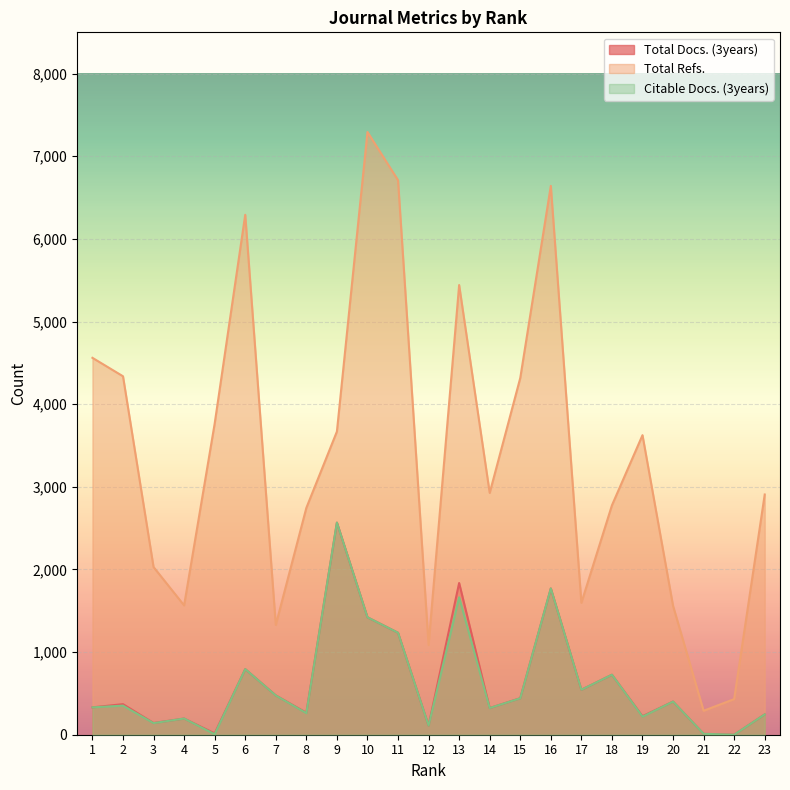

Which series has the largest total across all categories?

Total Refs.